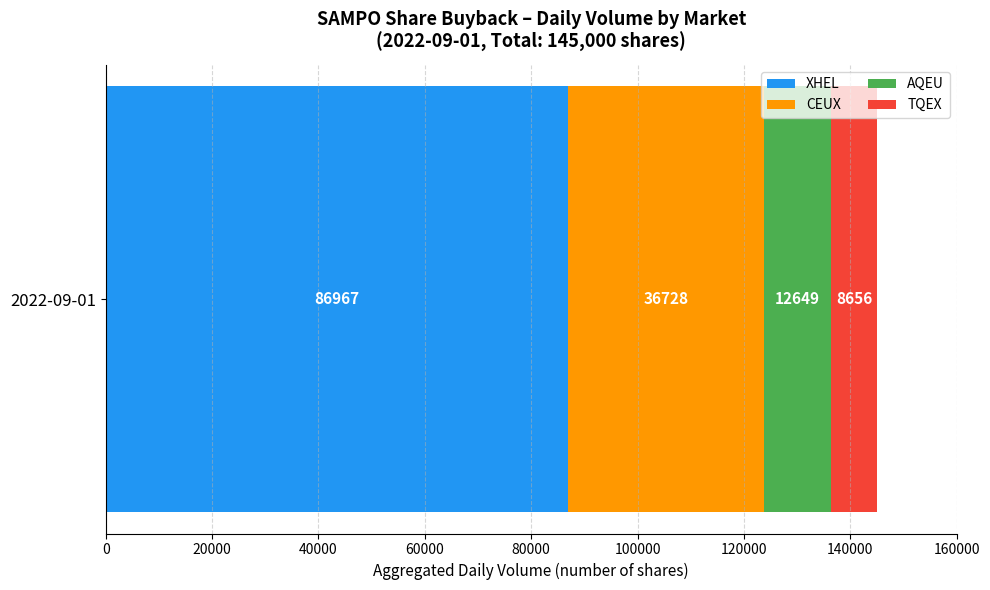

The XHEL series shows 27491 at 2022-09-01. True or false?

False